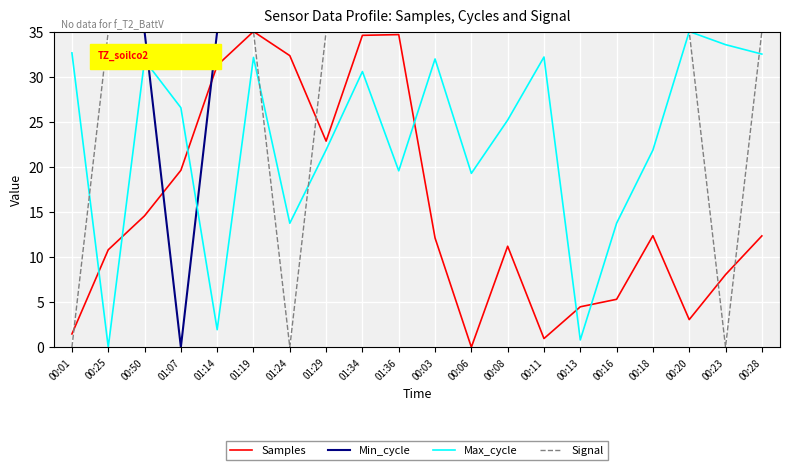

What position from the right is 00:28?

1